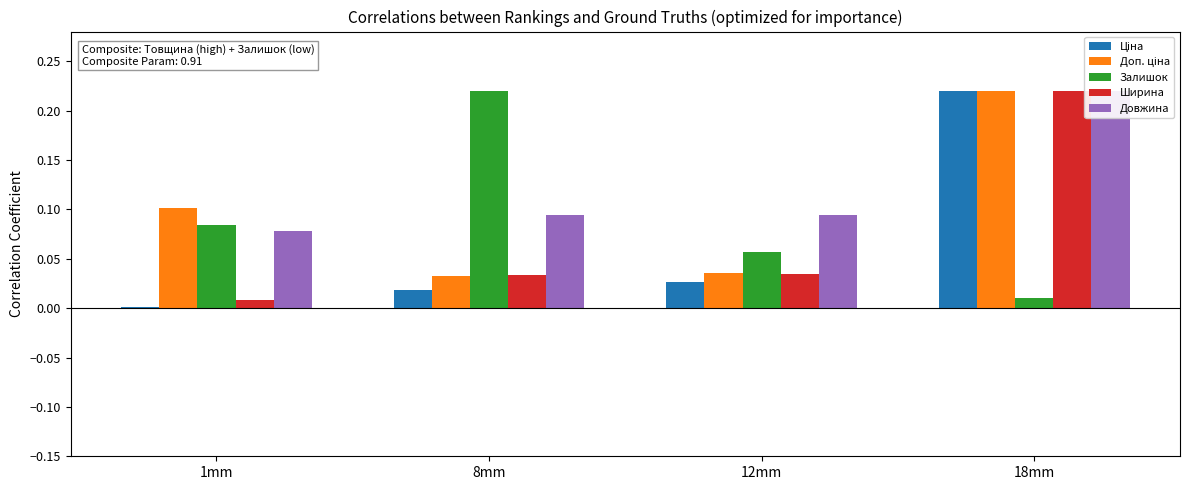

What is the difference between the Доп. ціна values at 12mm and 18mm?

0.2